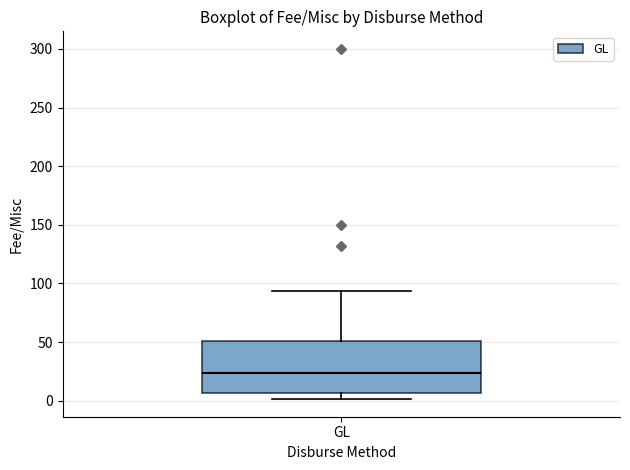

Where does the lower whisker of the box for GL end on the y-axis? The values are not printed on the chart, so give them approximately, as read against the axis.

0